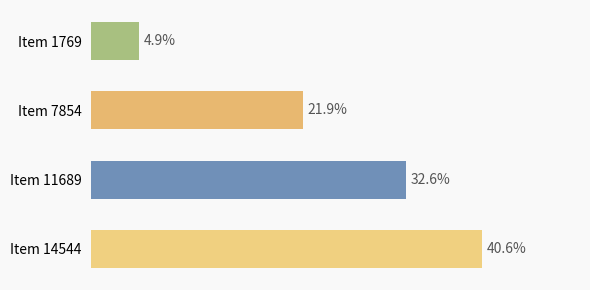

List the labels in order of value, smallest first.

Item 1769, Item 7854, Item 11689, Item 14544